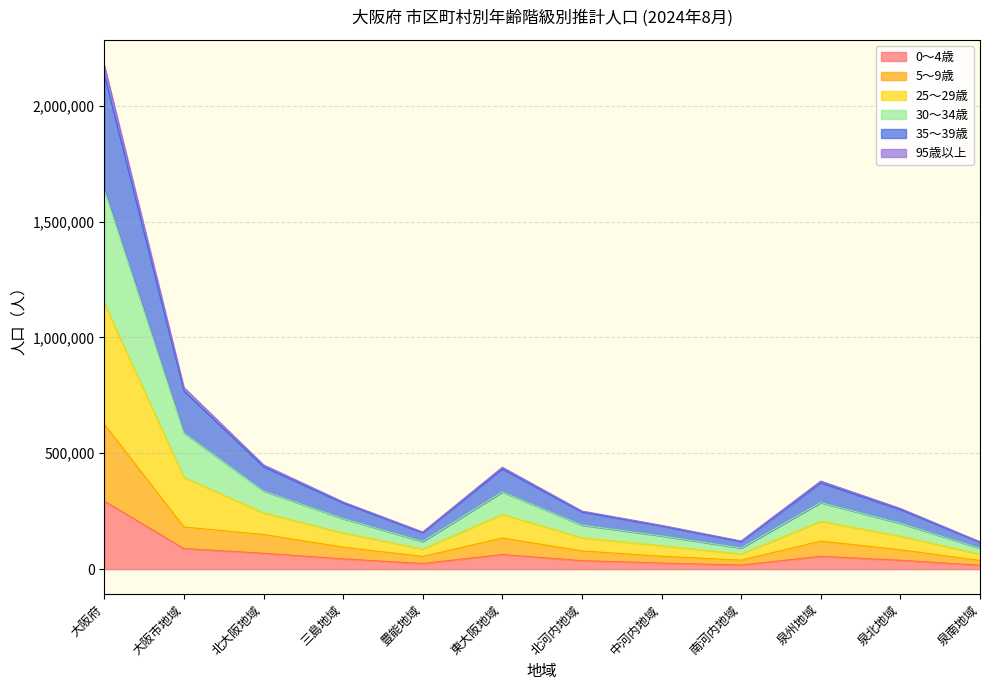

Which series has the widest spread of values?

25～29歳